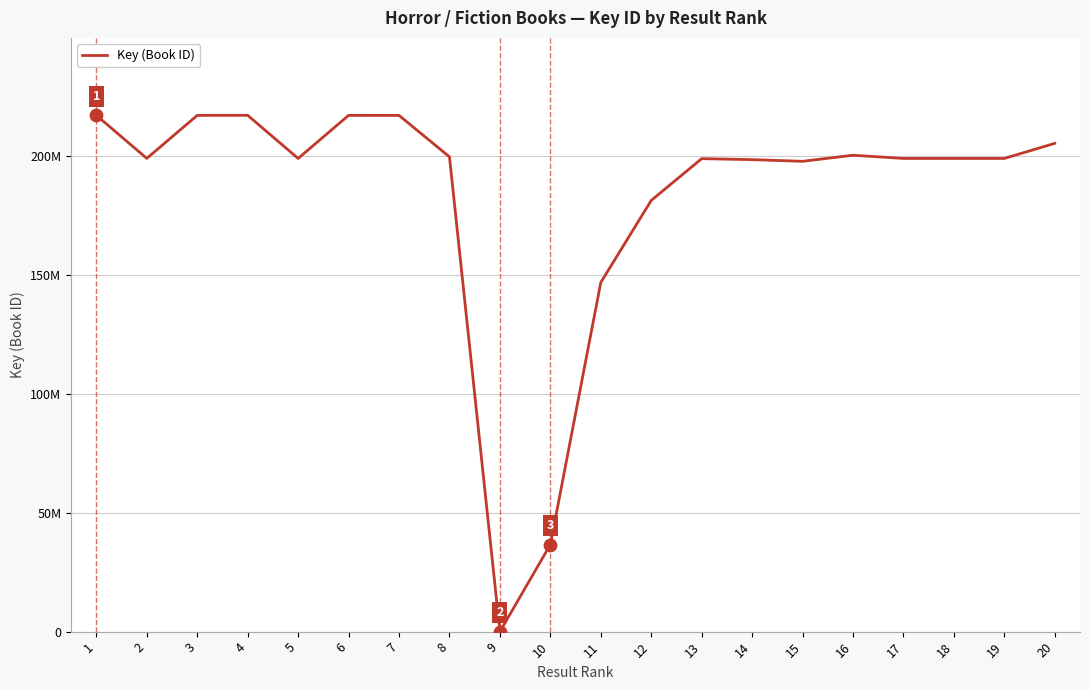

Between 1 and 3, which is larger?

1